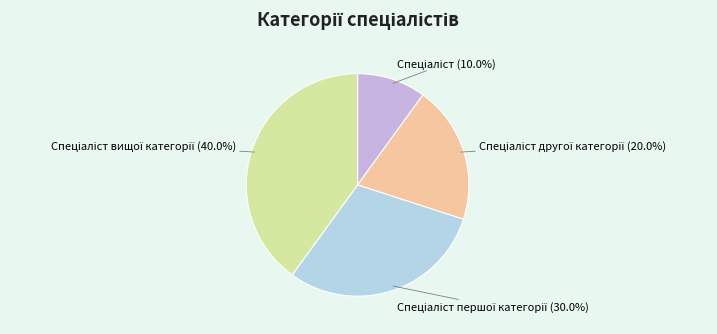

Count the number of slices in the pie.

4